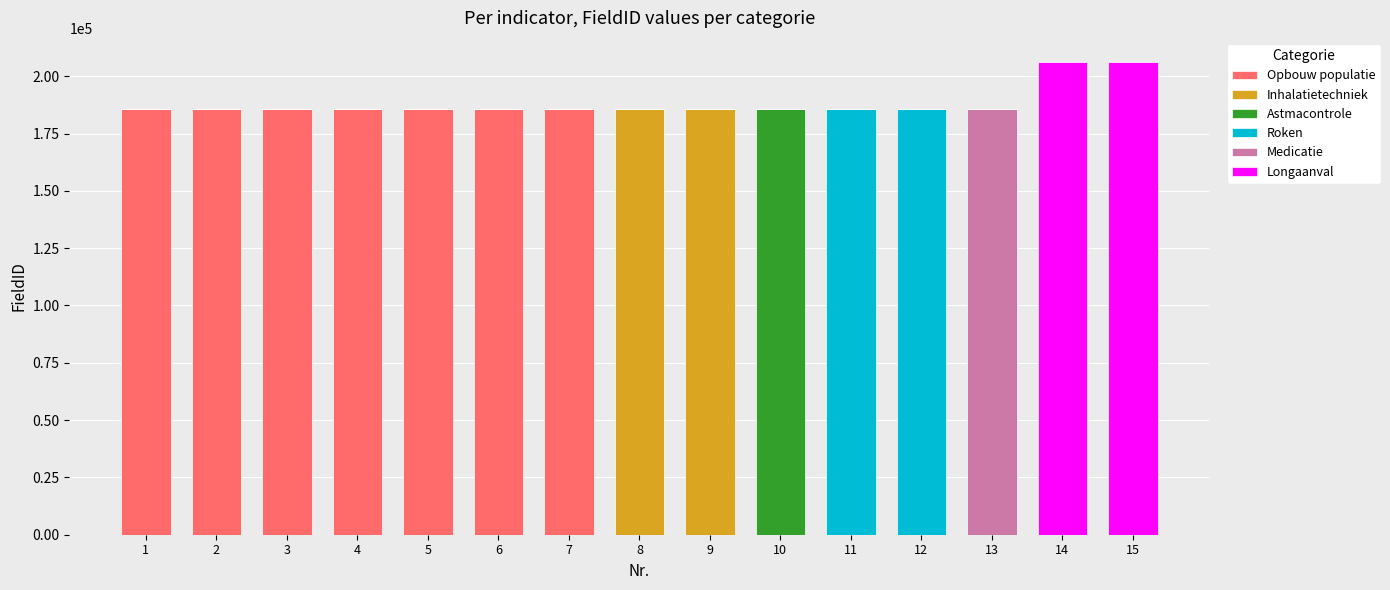

How many values in the Opbouw populatie series exceed 0?

7